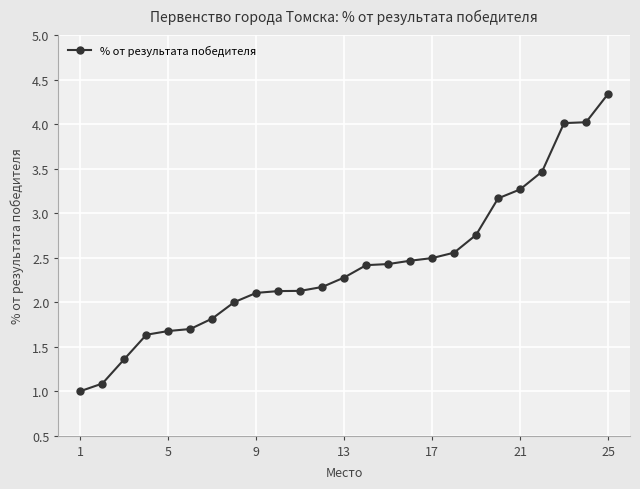

What is the value of the 21st point from the left?

3.3